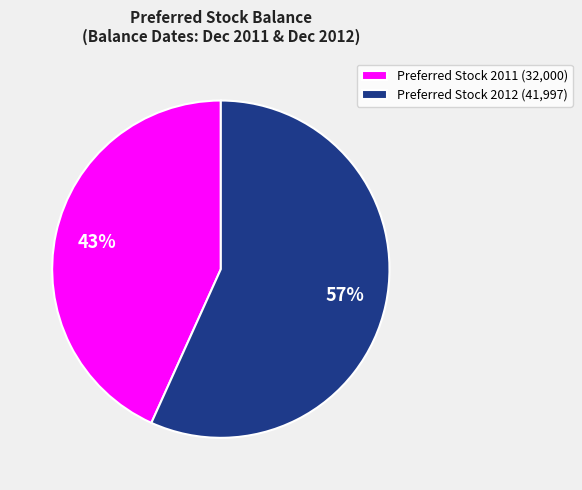

Rank the categories by value from lowest to highest.

Preferred Stock 2011 (32,000), Preferred Stock 2012 (41,997)